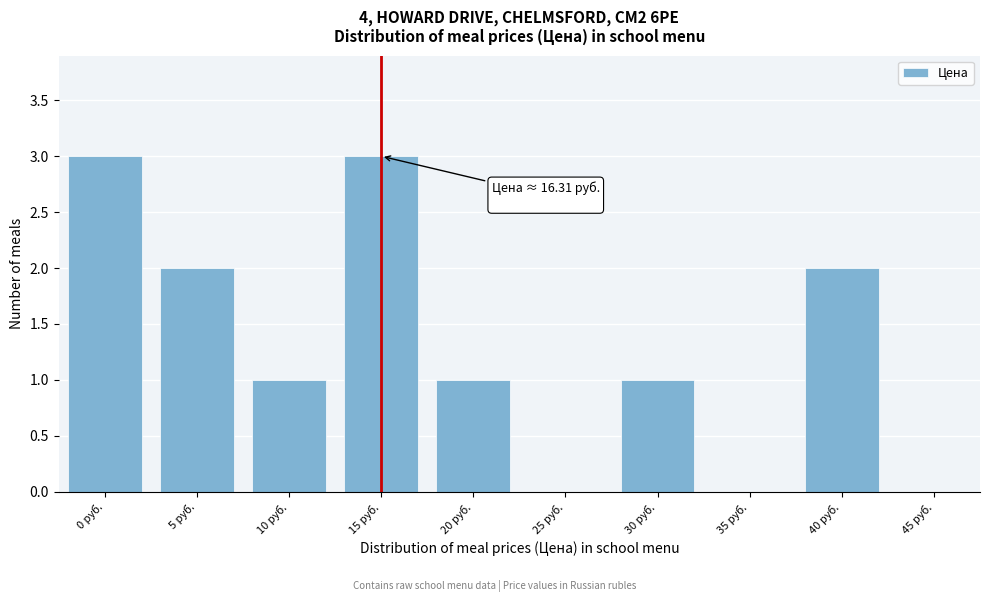

Reading left to right, what are all the values shown in this chart?

0 руб.=3	5 руб.=2	10 руб.=1	15 руб.=3	20 руб.=1	25 руб.=0	30 руб.=1	35 руб.=0	40 руб.=2	45 руб.=0